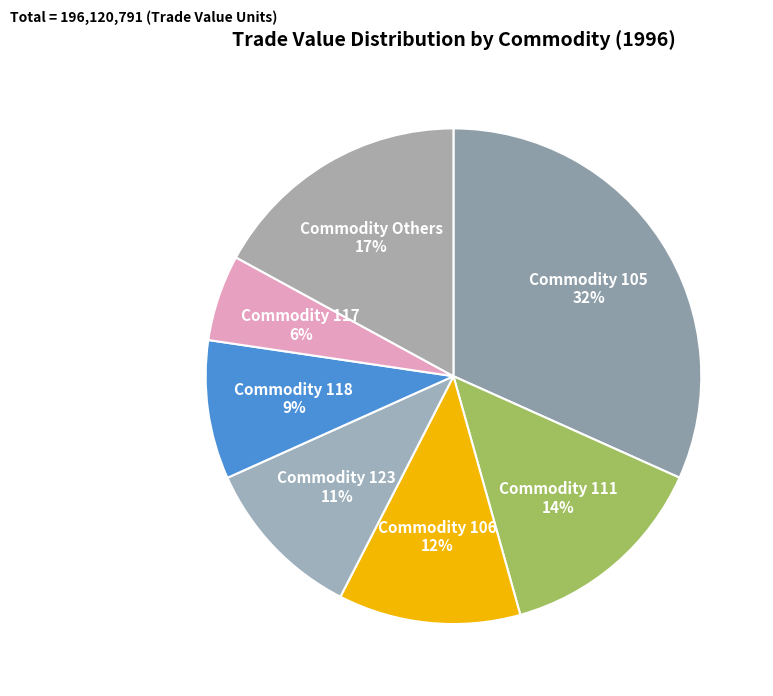

Do Commodity 118 and Commodity 105 together represent more than half of the pie?

No